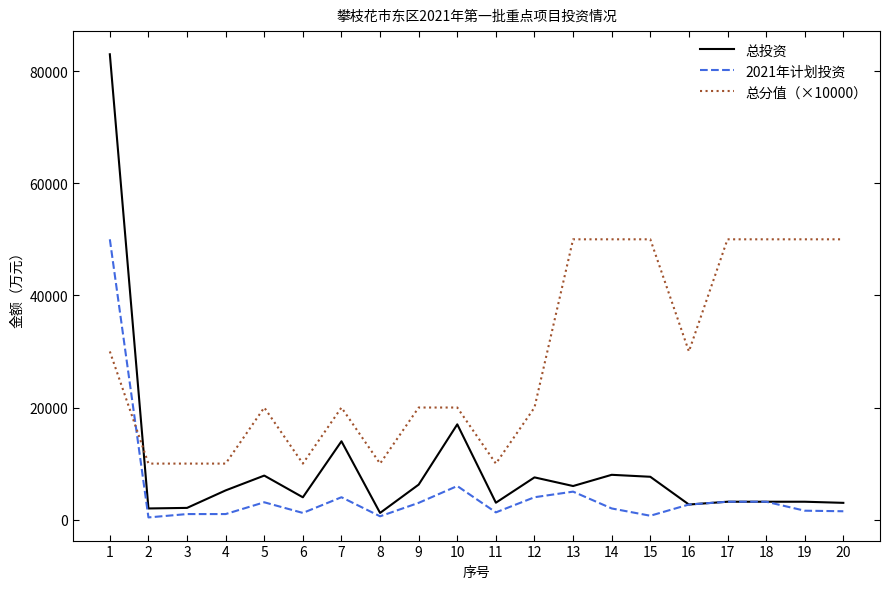

What are all the series names shown in the legend?

总投资, 2021年计划投资, 总分值（×10000）